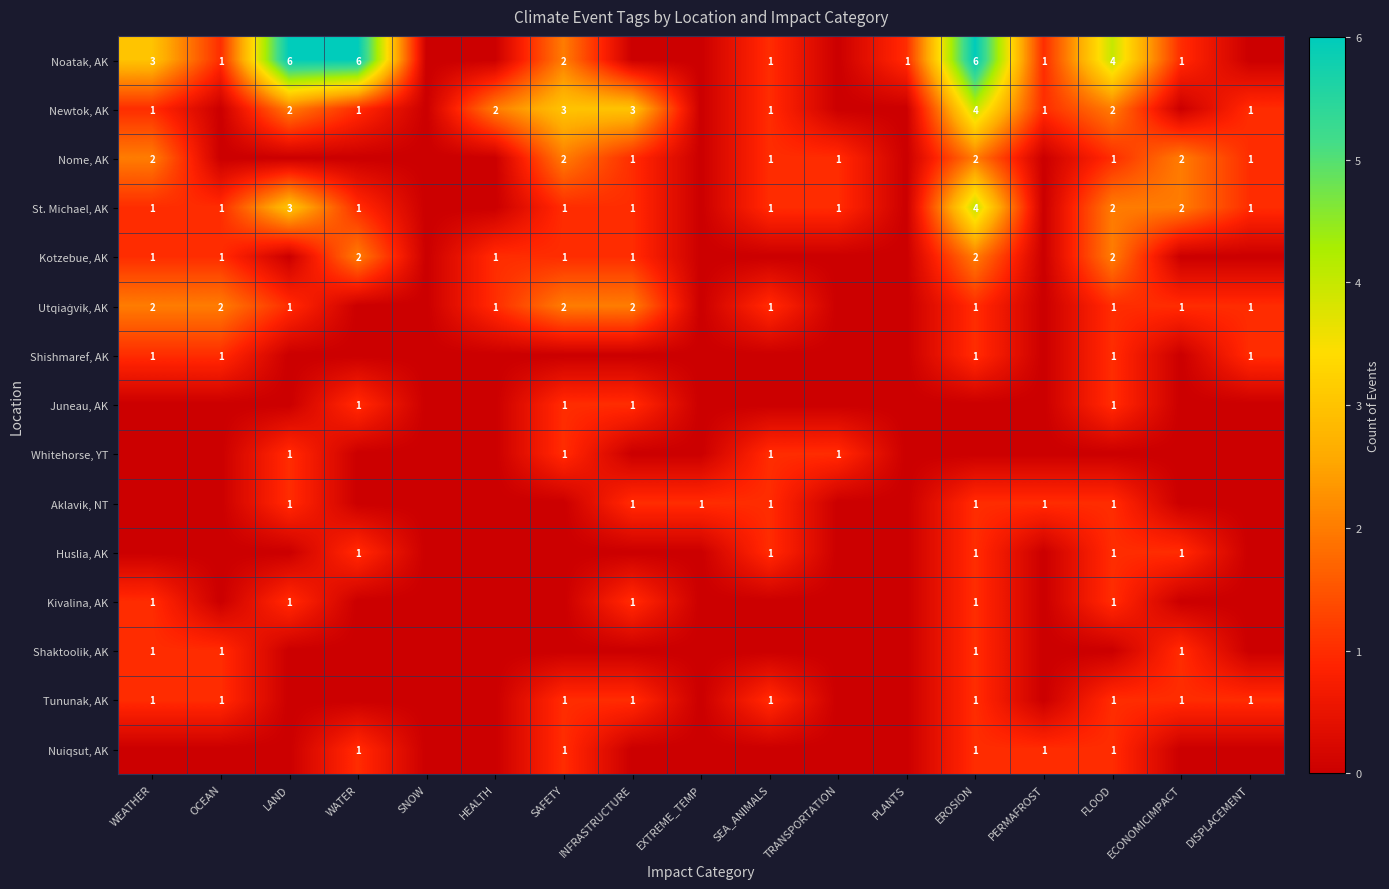

What is the total value across all series at SEA_ANIMALS?

9